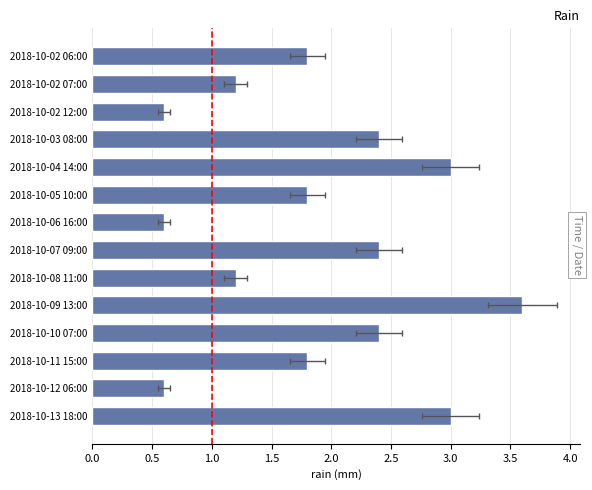

Reading left to right, transcribe all the data shown in this chart.

1.8	1.2	0.6	2.4	3.0	1.8	0.6	2.4	1.2	3.6	2.4	1.8	0.6	3.0